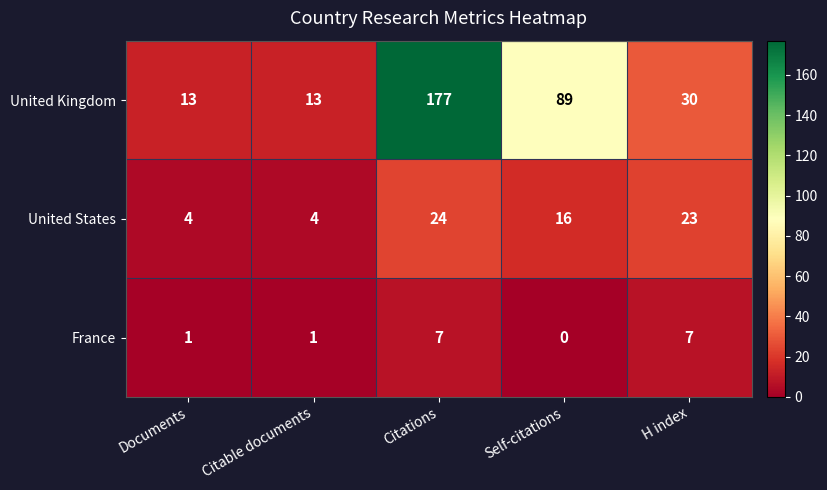

Is it true that United Kingdom equals 51 at Self-citations?

False